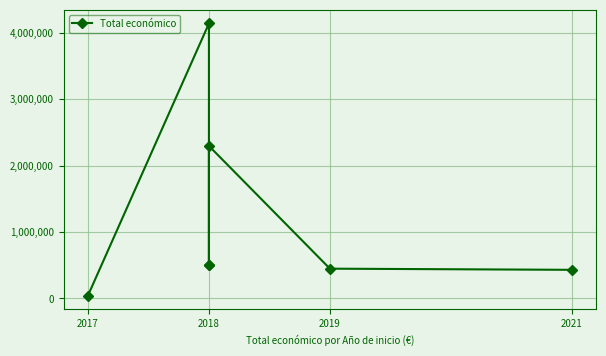

What is the value of the 4th point from the left?

4139393